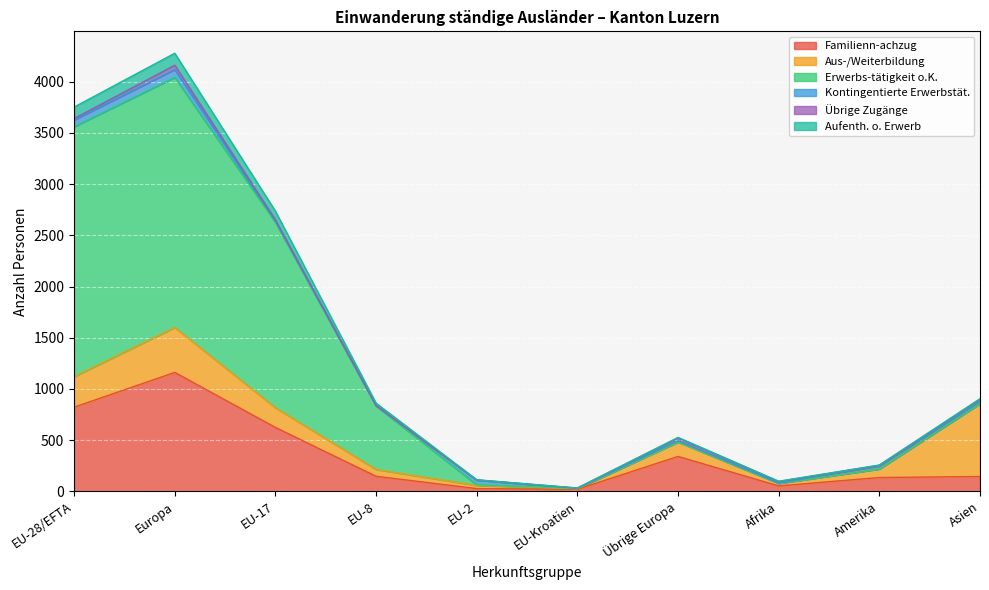

What is the maximum value for Familienn-achzug?

1161